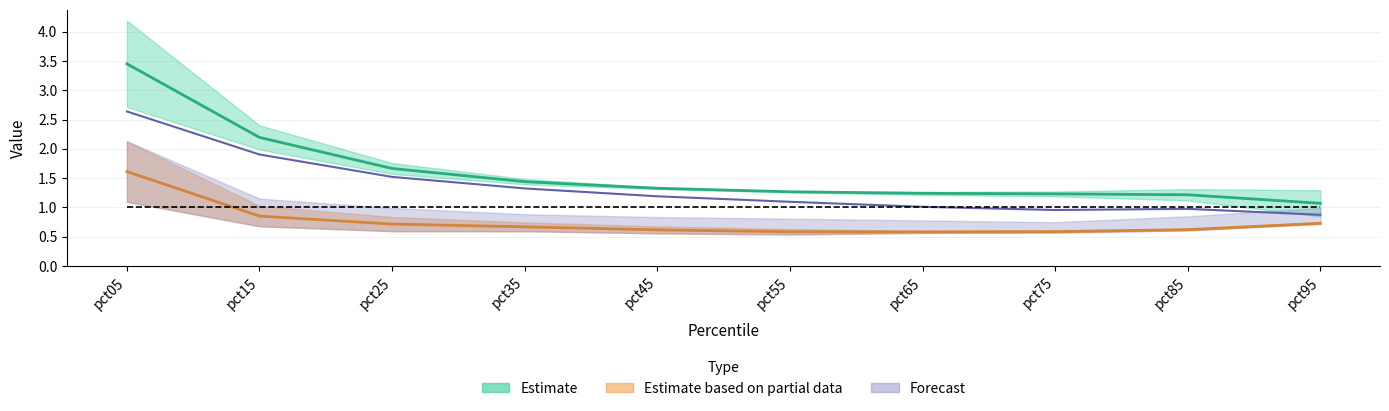

Which series has the largest range (max minus min)?

Jan